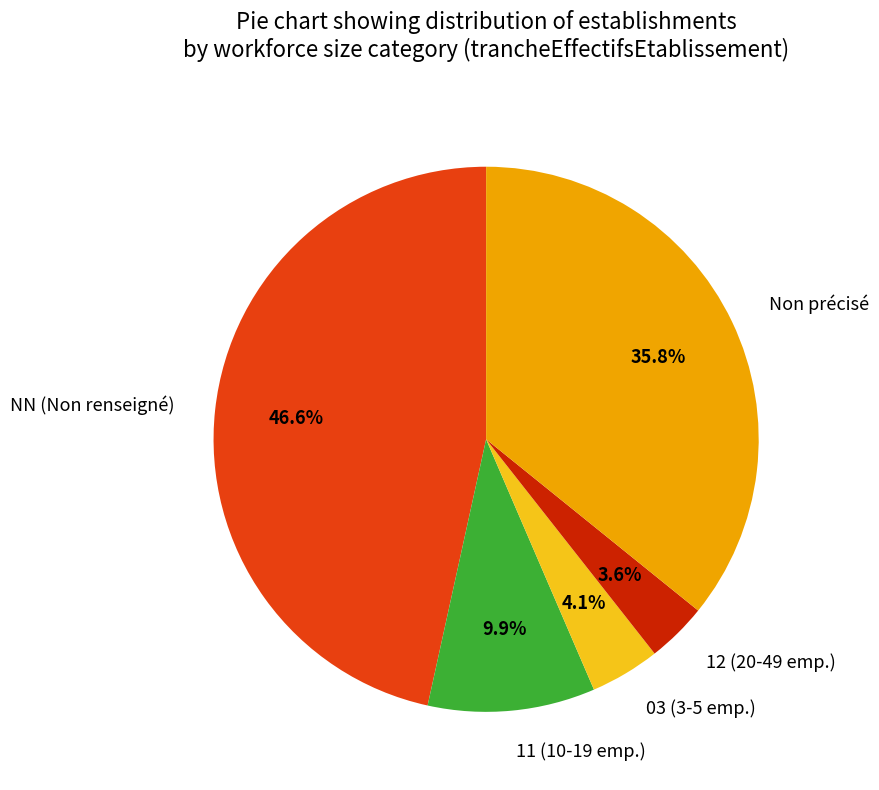

Is there a majority slice in this chart?

No